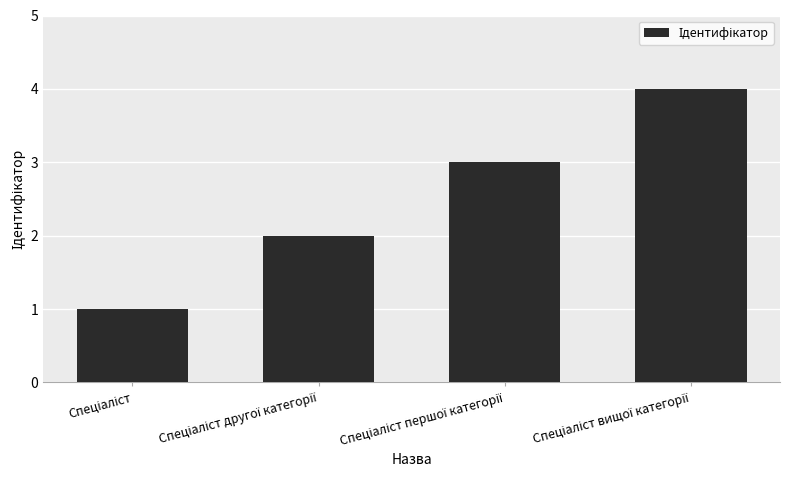

What is the maximum value shown in the chart?

4